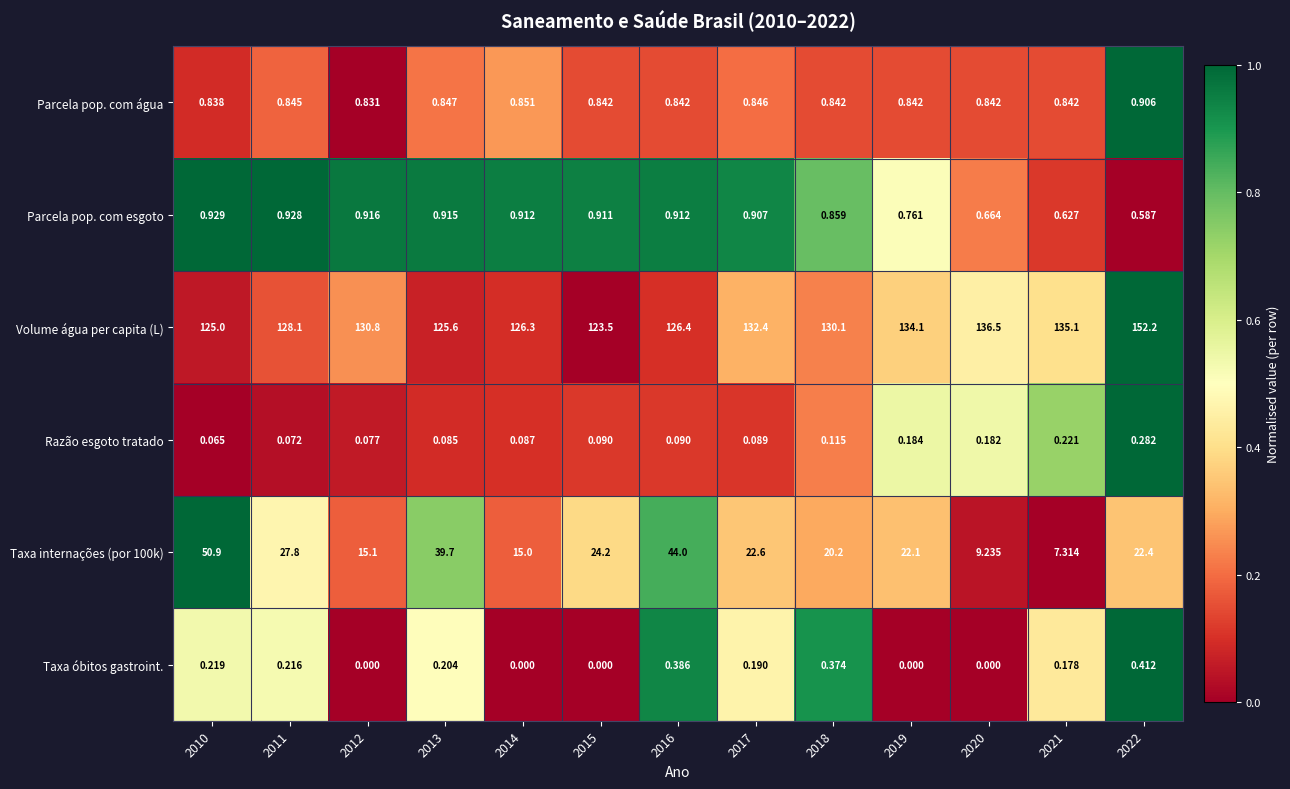

Is the value of Taxa internações (por 100k) at 2016 greater than the value of Razão esgoto tratado at 2010?

Yes